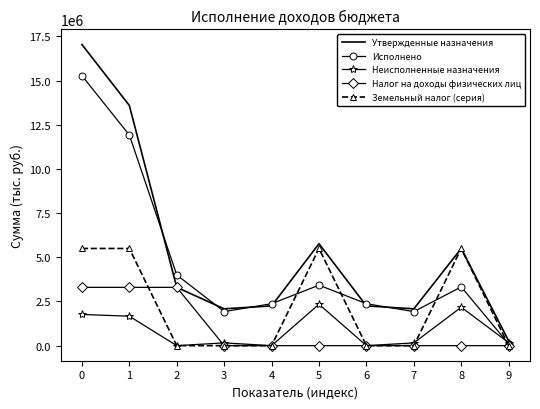

Where do Исполнено and Неисполненные назначения first cross each other?

8 and 9